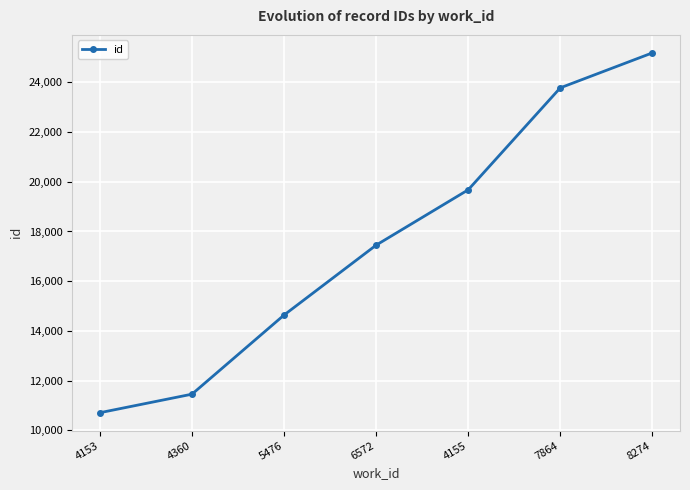

What is the difference between the maximum and minimum values?

14472